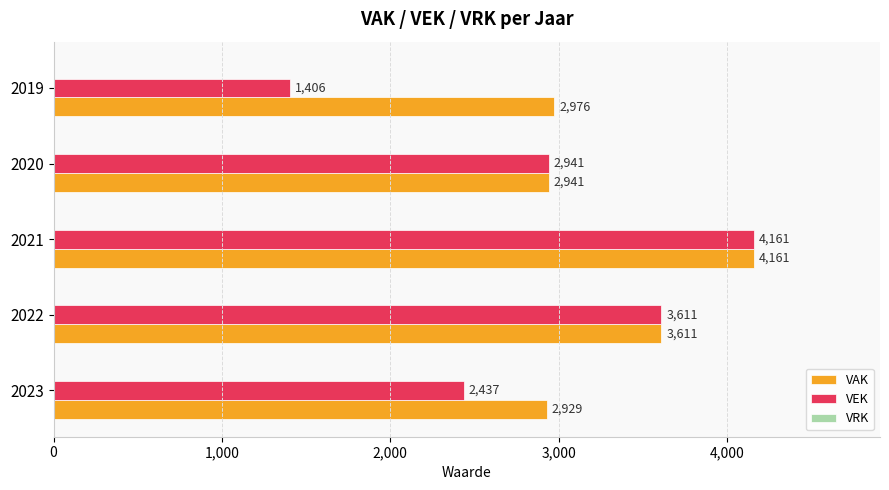

Is the value of VEK at 2020 greater than the value of VAK at 2022?

No